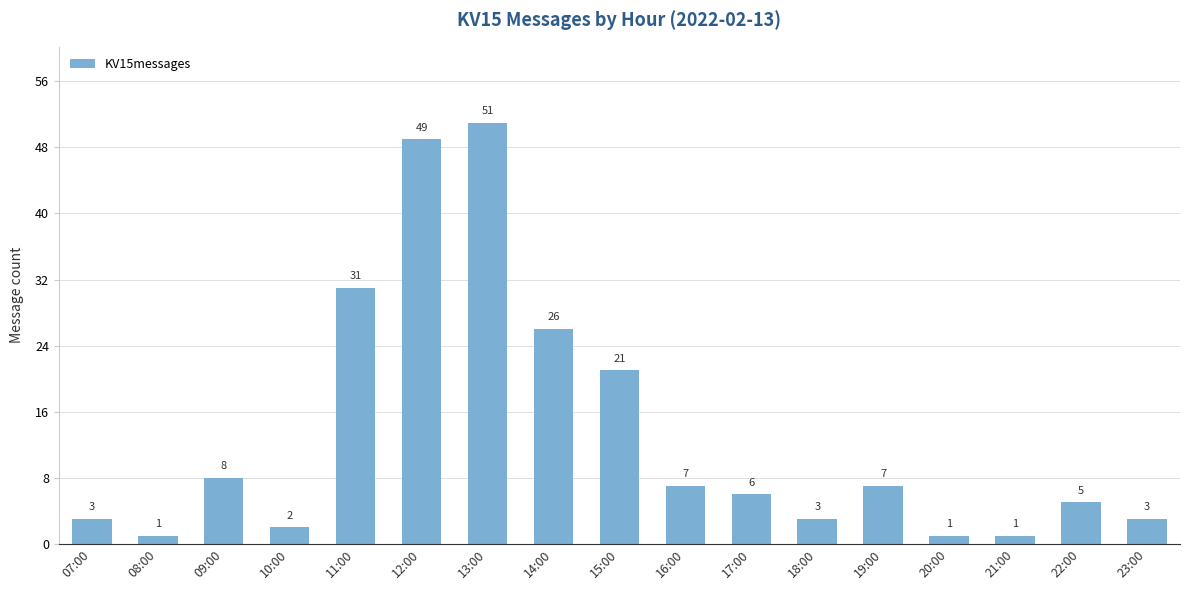

What is the change in value from 10:00 to 13:00?

+49